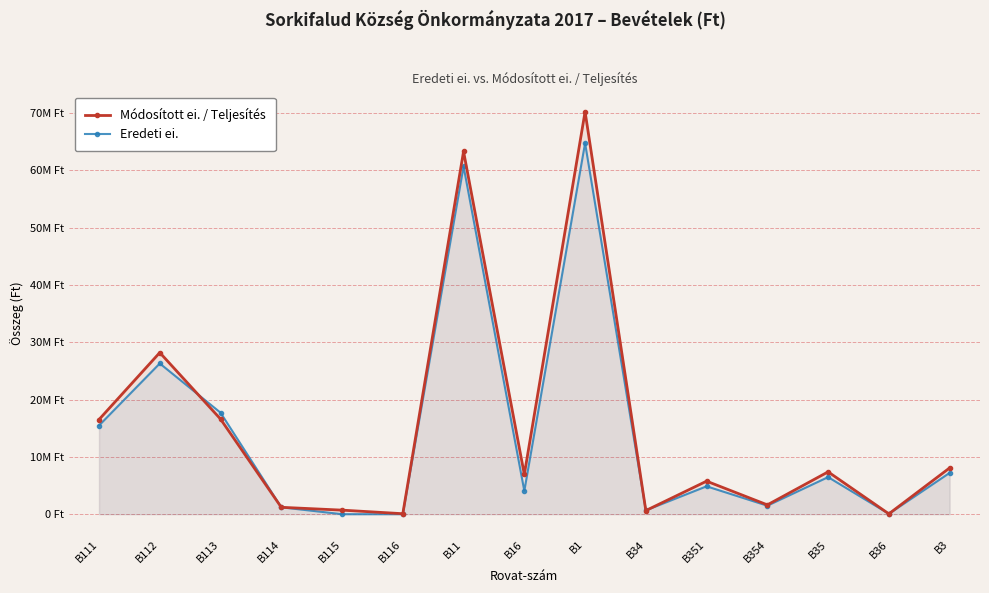

What is the difference between the Módosított ei. / Teljesítés values at B16 and B116?

6846128